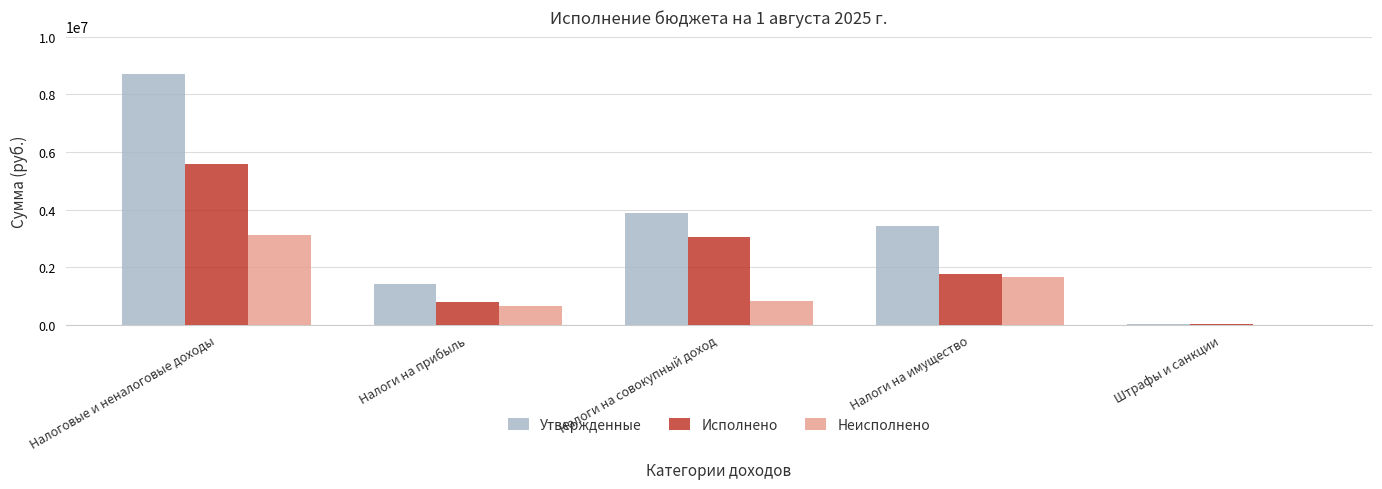

At which label does Неисполнено first exceed 824073?

Налоговые и неналоговые доходы